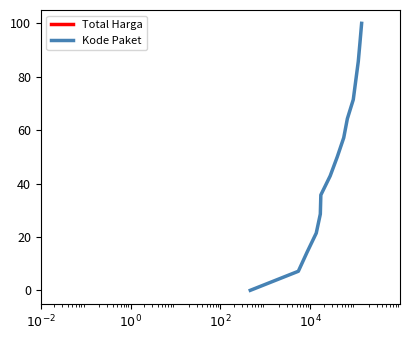

What is the sum of all Total Harga values?

750.0